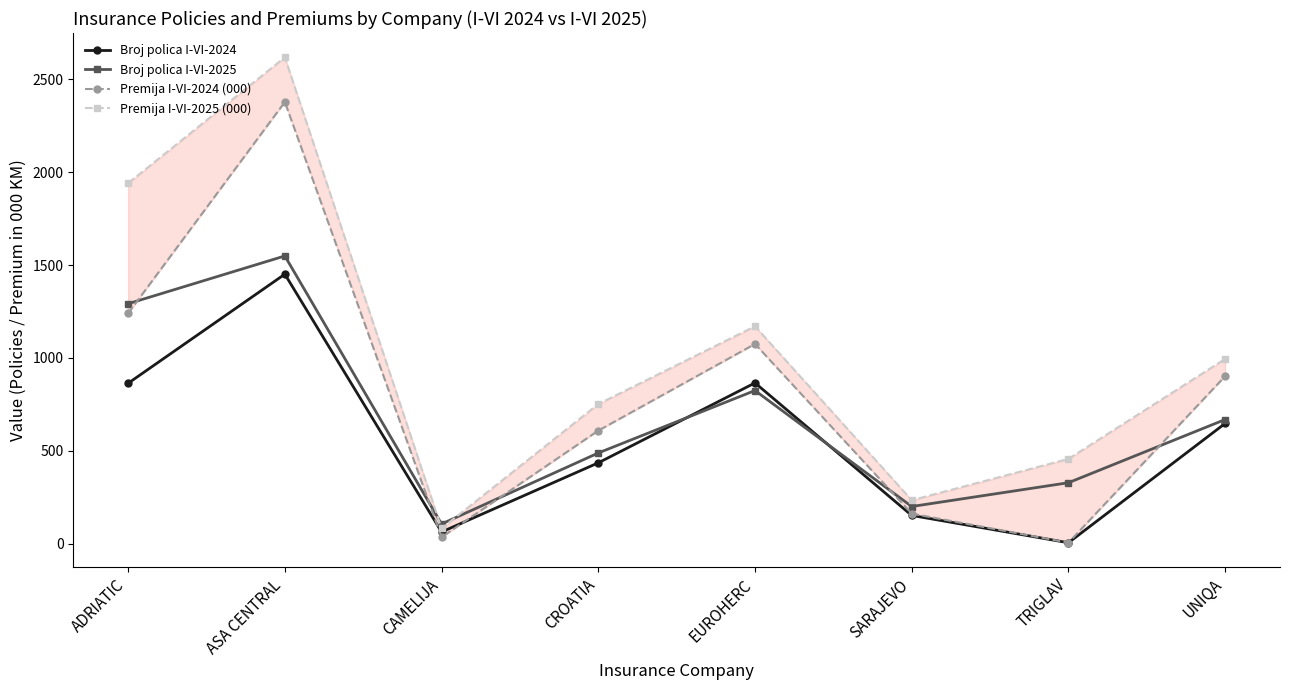

Which series has the widest spread of values?

Premija I-VI-2025 (000)